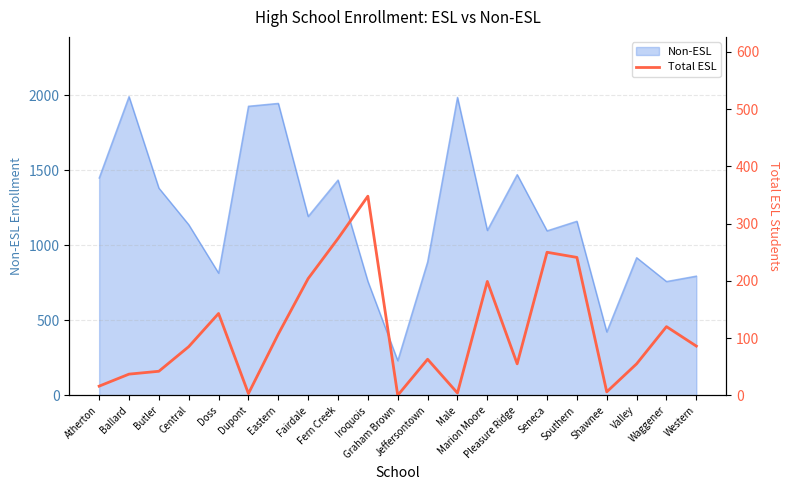

Count the number of categories in the chart.

21